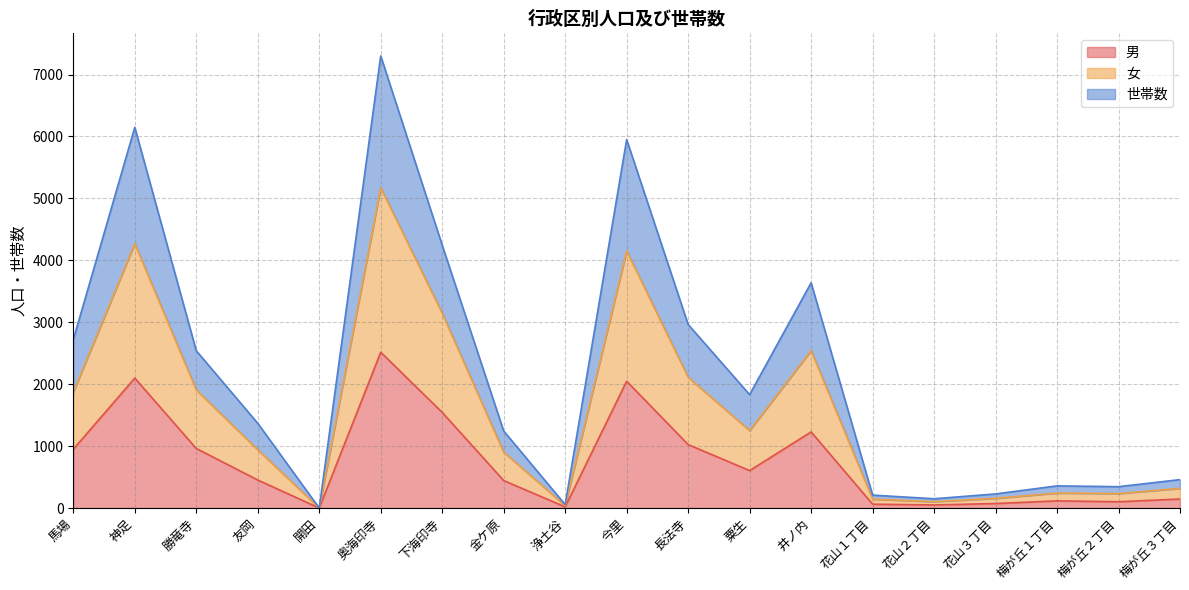

Rank the series by their average value, from lowest to highest.

男, 女, 世帯数